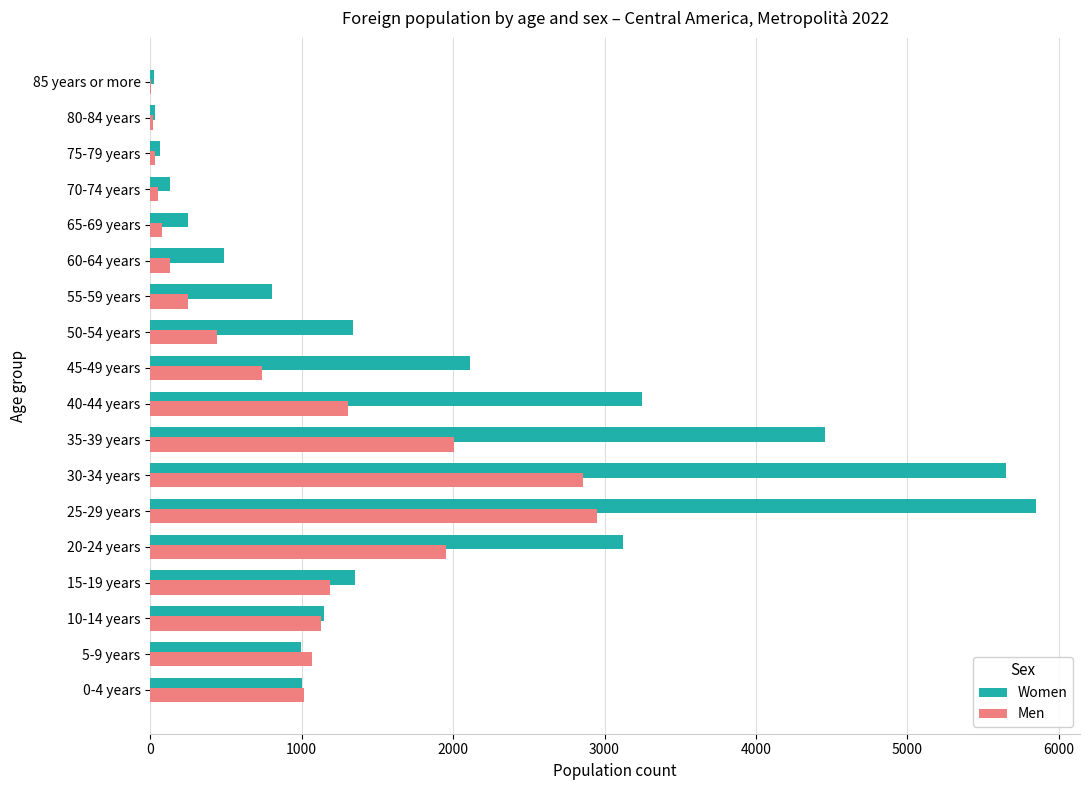

Between 5-9 years and 85 years or more, which series saw the biggest shift?

Men